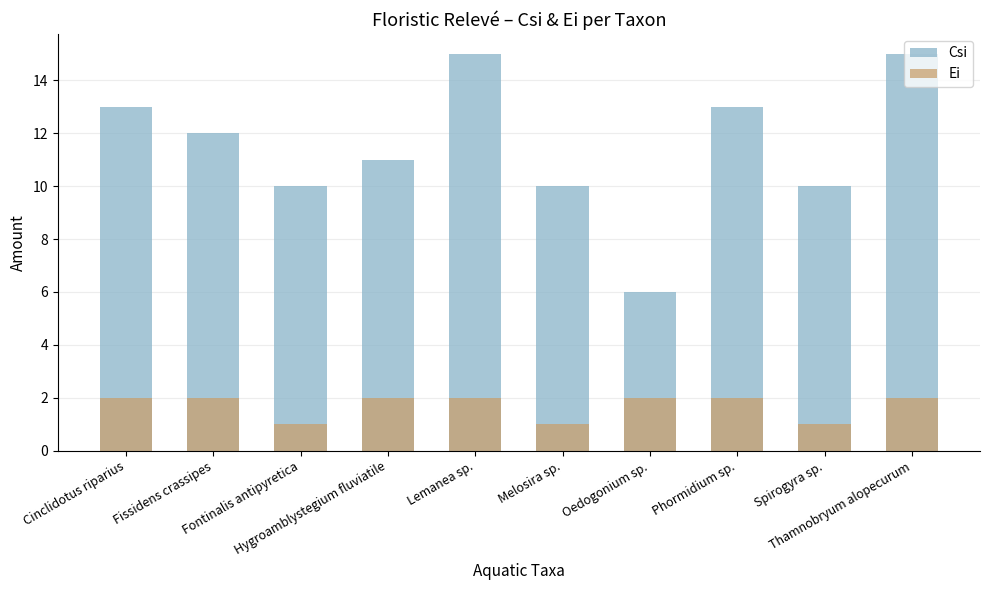

Reading left to right, transcribe all the data shown in this chart.

Csi: Cinclidotus riparius=13	Fissidens crassipes=12	Fontinalis antipyretica=10	Hygroamblystegium fluviatile=11	Lemanea sp.=15	Melosira sp.=10	Oedogonium sp.=6	Phormidium sp.=13	Spirogyra sp.=10	Thamnobryum alopecurum=15
Ei: Cinclidotus riparius=2	Fissidens crassipes=2	Fontinalis antipyretica=1	Hygroamblystegium fluviatile=2	Lemanea sp.=2	Melosira sp.=1	Oedogonium sp.=2	Phormidium sp.=2	Spirogyra sp.=1	Thamnobryum alopecurum=2